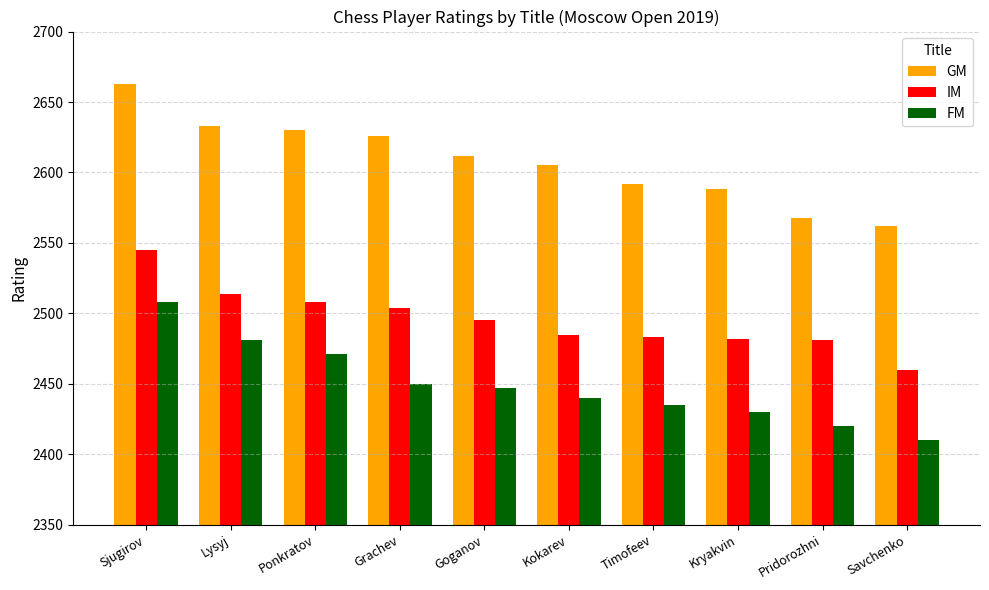

List the labels in order of GM value, smallest first.

Savchenko, Pridorozhni, Kryakvin, Timofeev, Kokarev, Goganov, Grachev, Ponkratov, Lysyj, Sjugirov